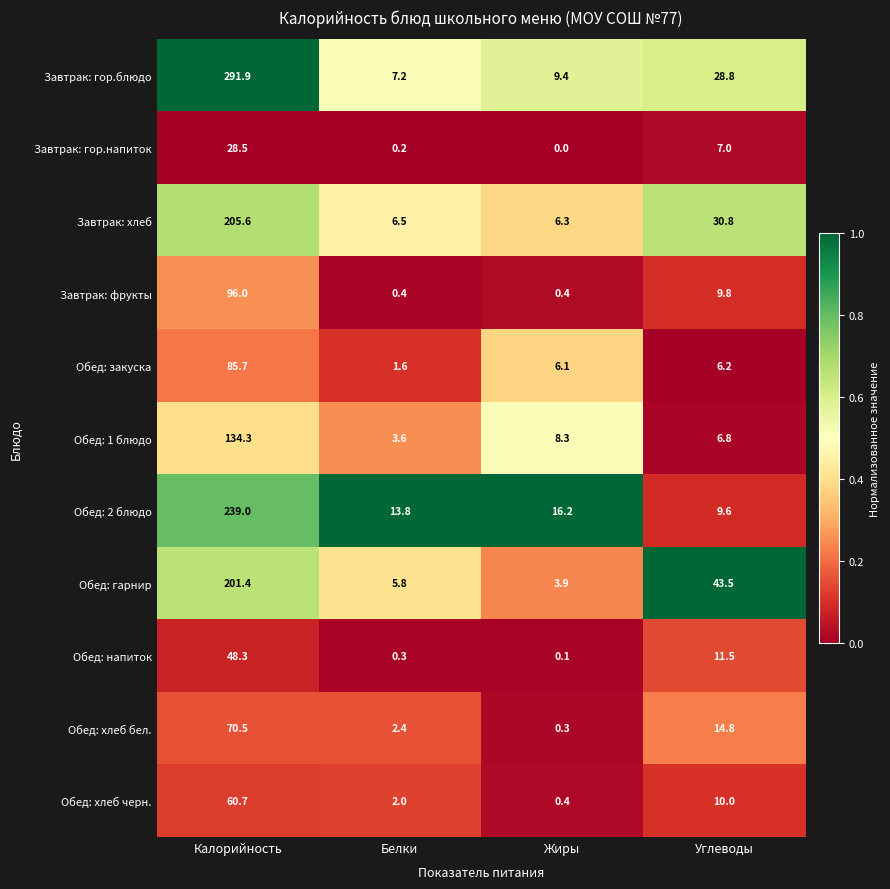

Count the number of data series in this chart.

11